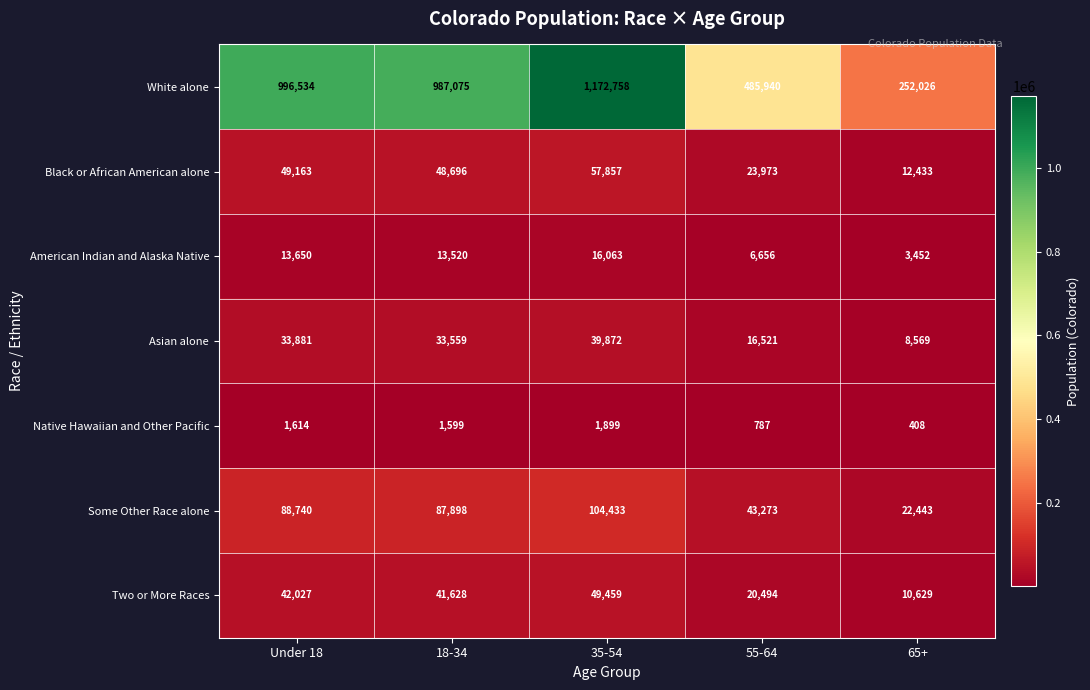

At which category does the chart reach its minimum across all series?

65+